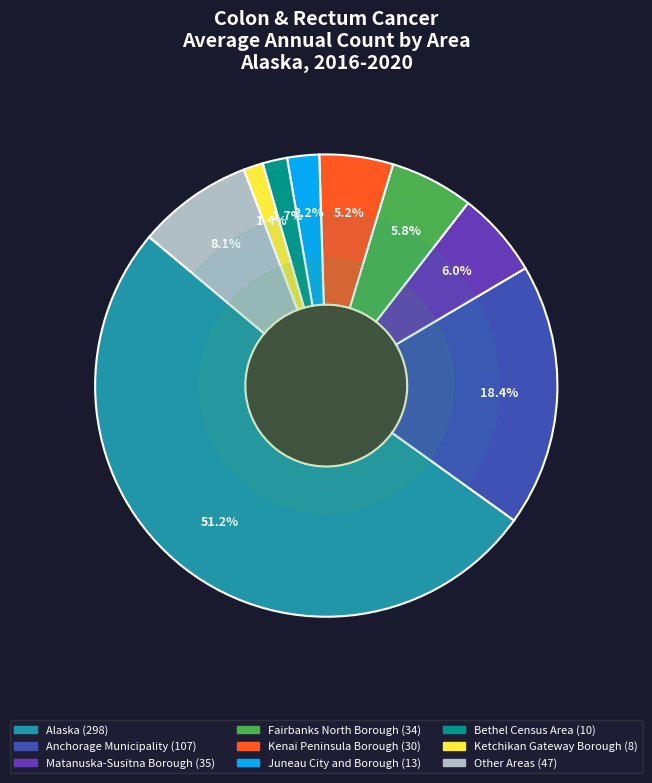

Count the number of slices in the pie.

9